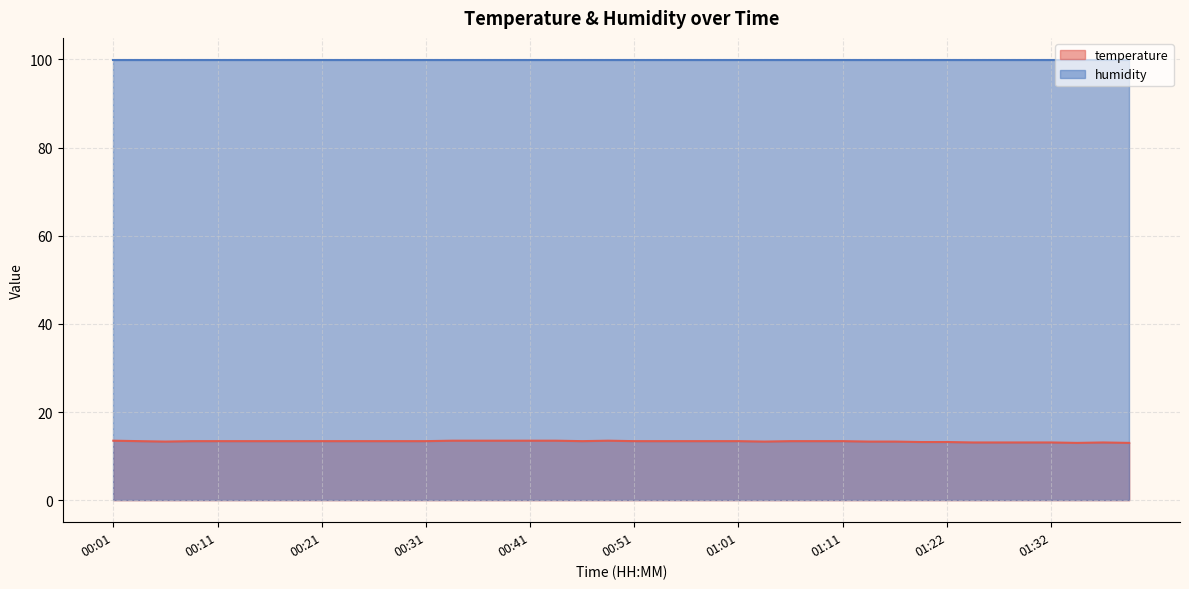

What is the sum of the values at 00:21 and 01:19?

26.6